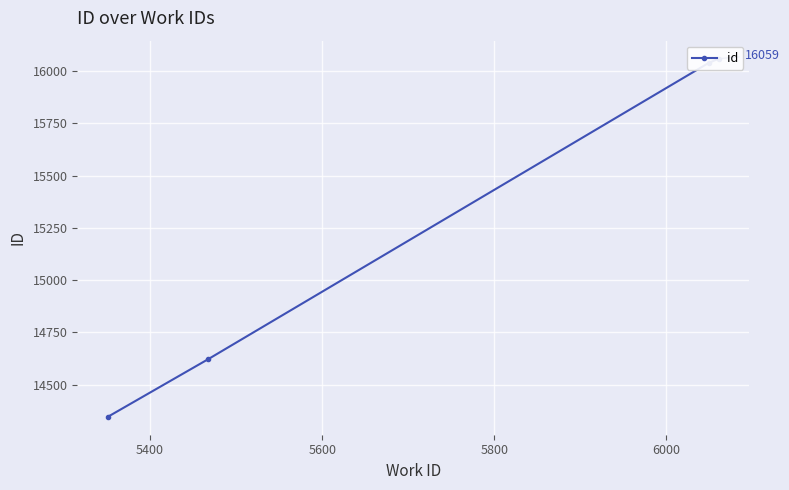

What is the ratio of the value at 5200 to the value at 5800?

0.9